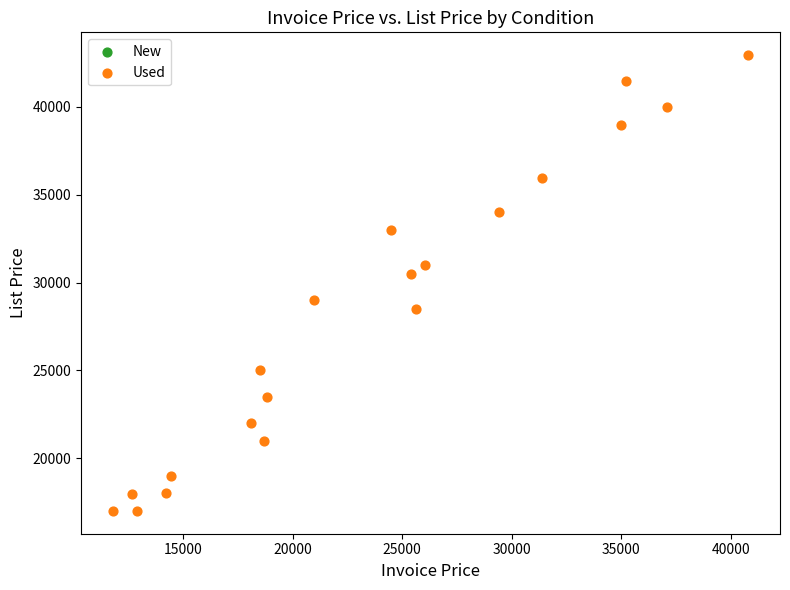

What Y value in the scatter plot is closest to 29972?

30495